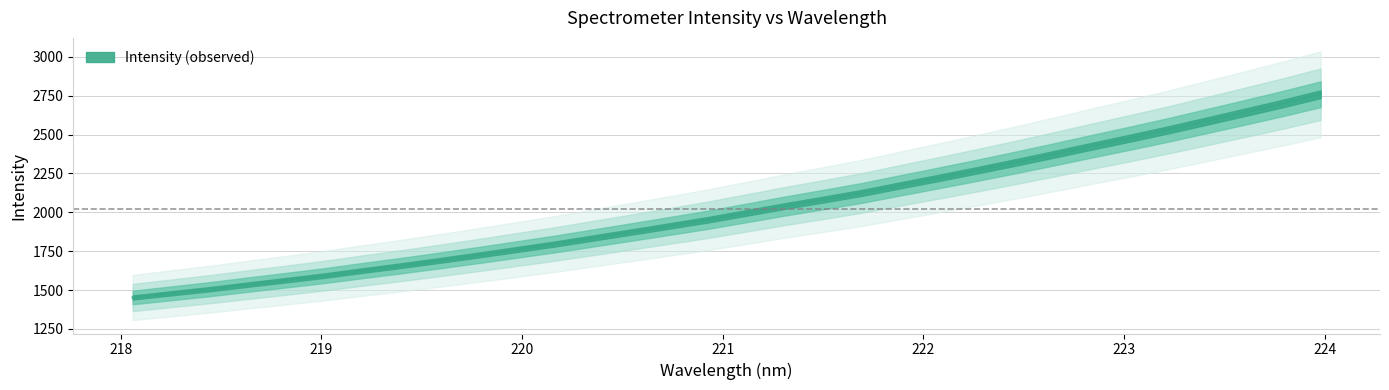

Does the chart have visible grid lines?

Yes